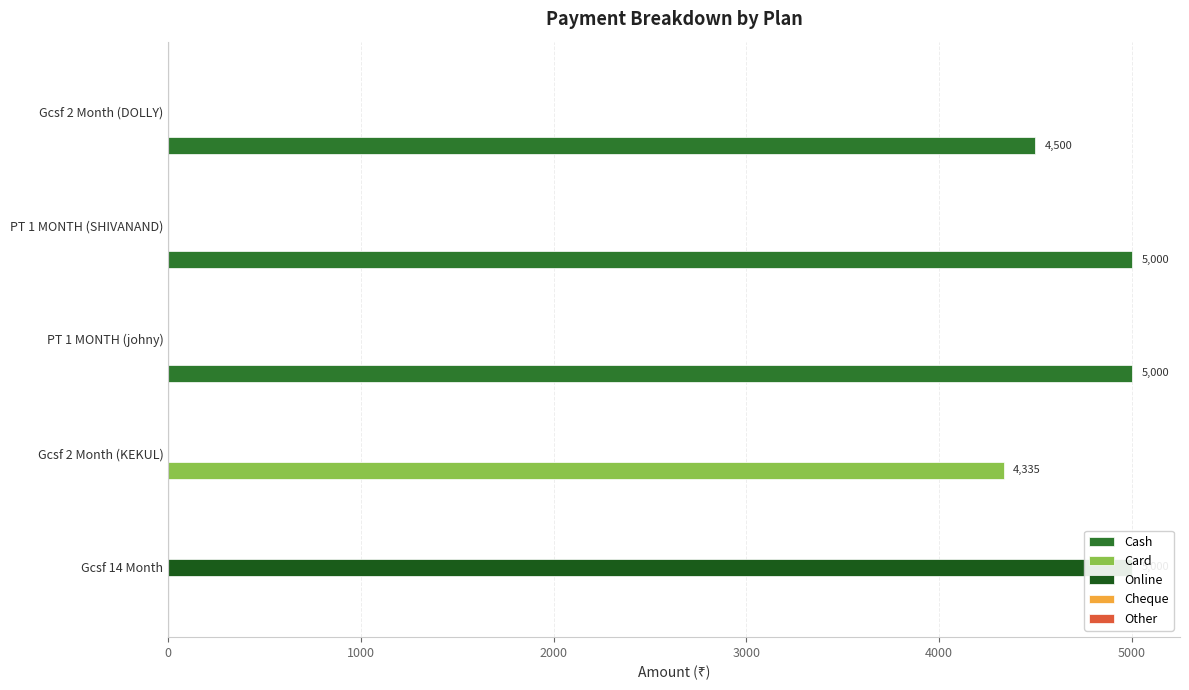

The value of Card at PT 1 MONTH (johny) is 0.0. True or false?

True